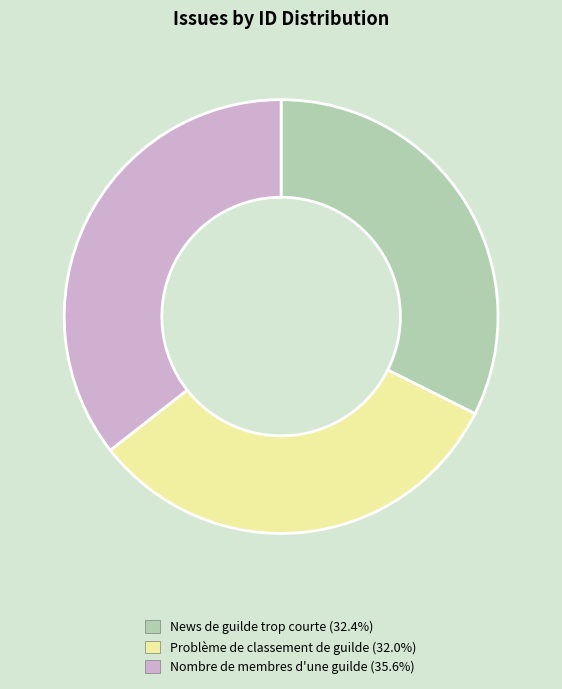

Is the sum of News de guilde trop courte and Nombre de membres d'une guilde greater than half?

Yes